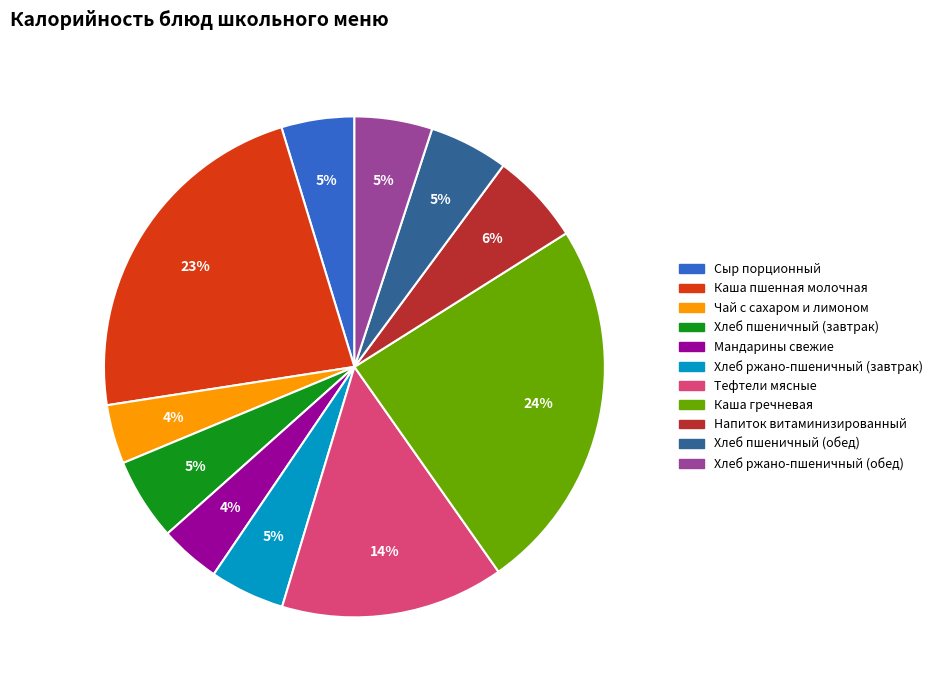

Which slice is the largest?

Каша гречневая